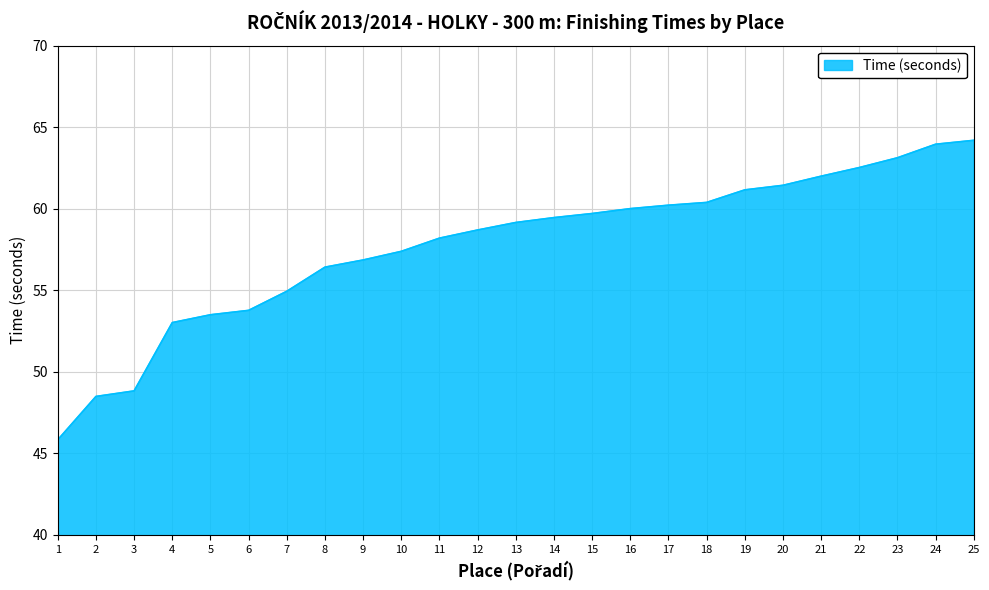

What is the difference between the maximum and minimum values?

18.4